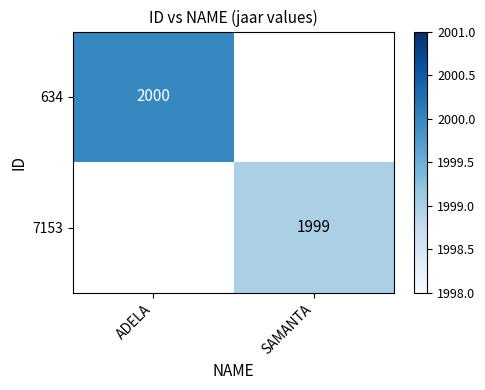

Between SAMANTA and ADELA, which is larger?

ADELA